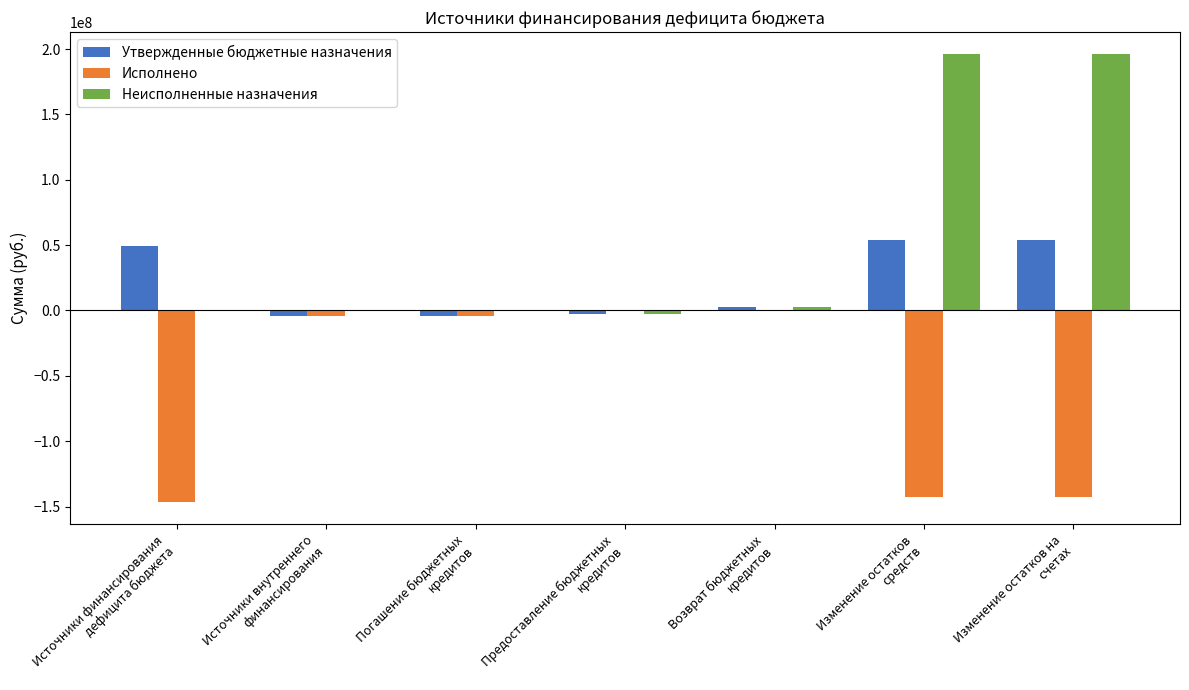

Which series has the largest total across all categories?

Неисполненные назначения